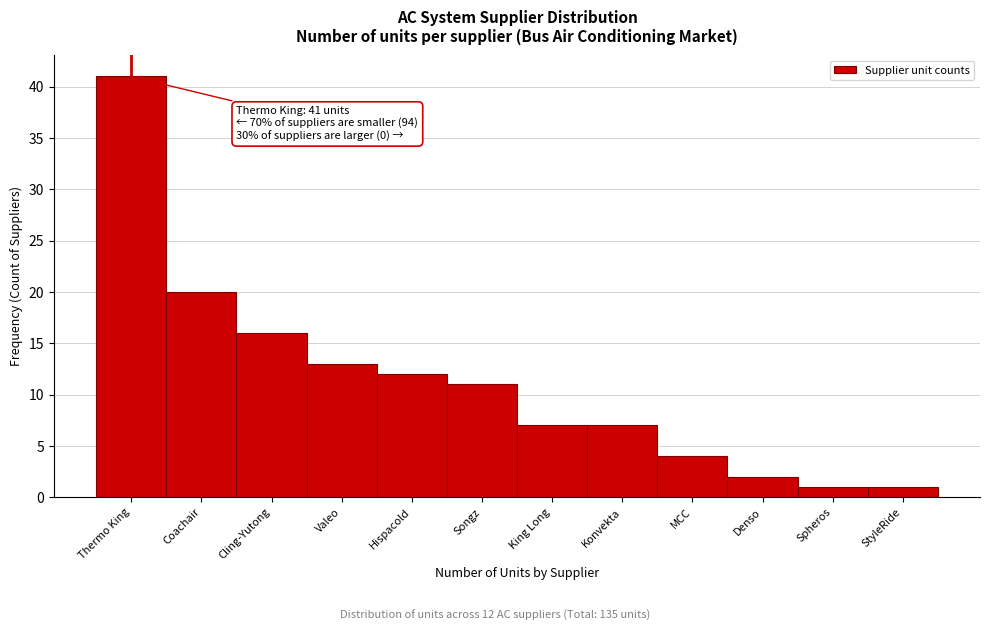

Reading right to left, what are all the values shown in this chart?

StyleRide=1	Spheros=1	Denso=2	MCC=4	Konvekta=7	King Long=7	Songz=11	Hispacold=12	Valeo=13	Cling-Yutong=16	Coachair=20	Thermo King=41